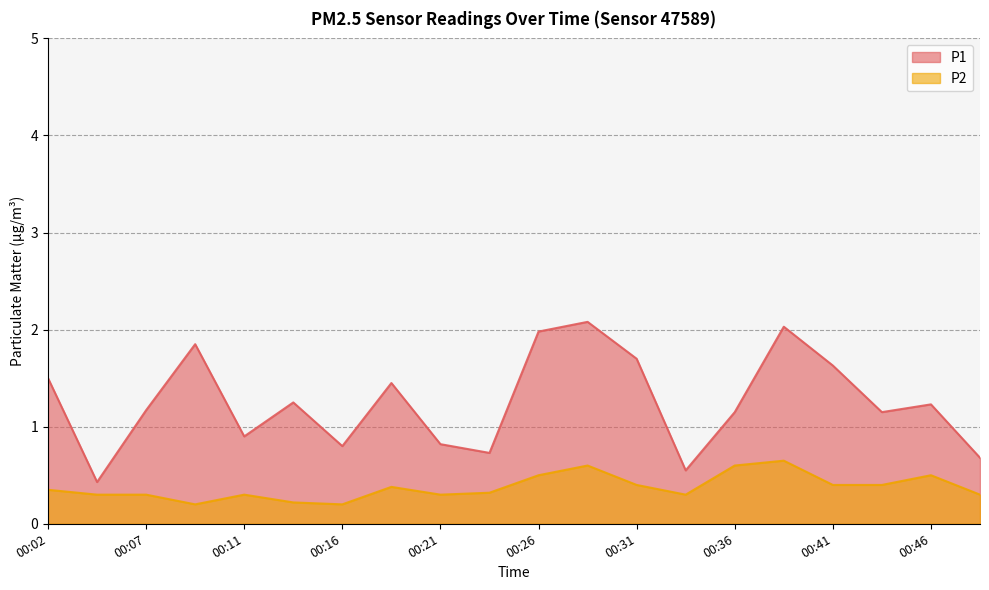

Which series has the largest range (max minus min)?

P1